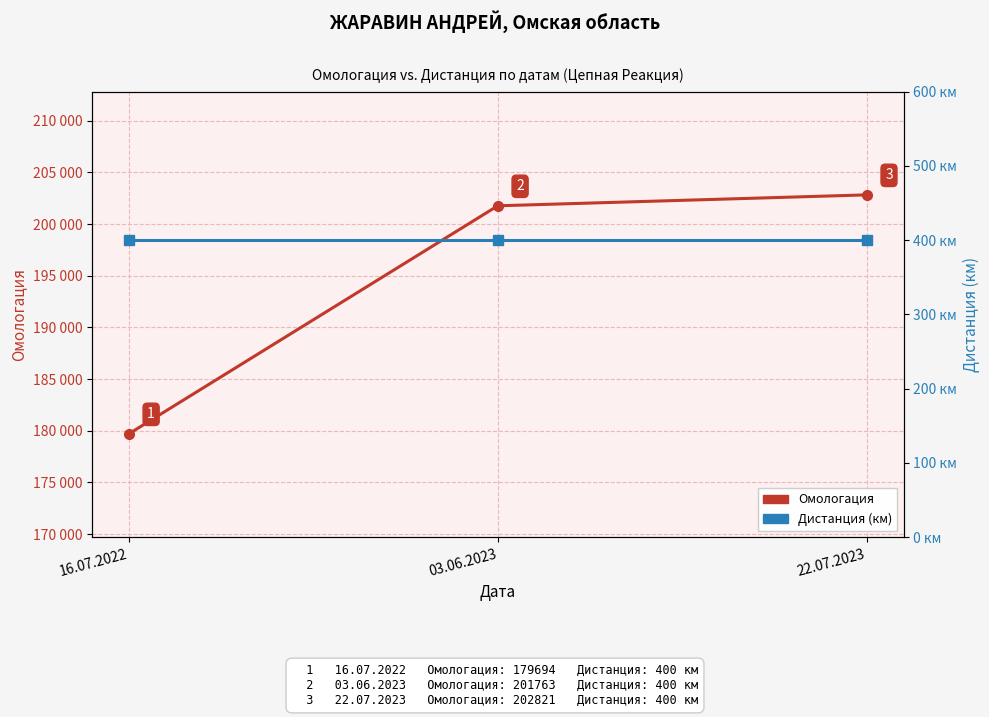

Reading right to left, what are all the values shown in this chart?

Омологация: 202821	201763	179694
Дистанция: 400	400	400